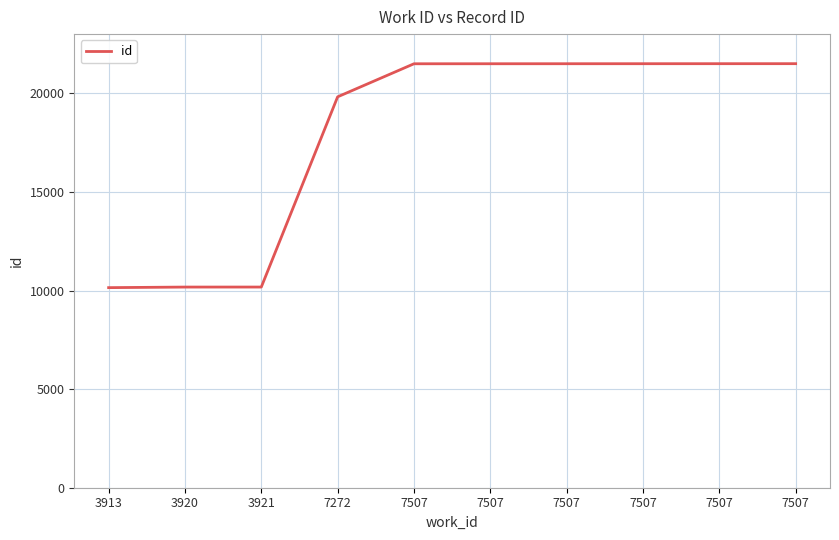

Rank the categories by value from highest to lowest.

7507, 7507, 7507, 7507, 7507, 7507, 7272, 3921, 3920, 3913